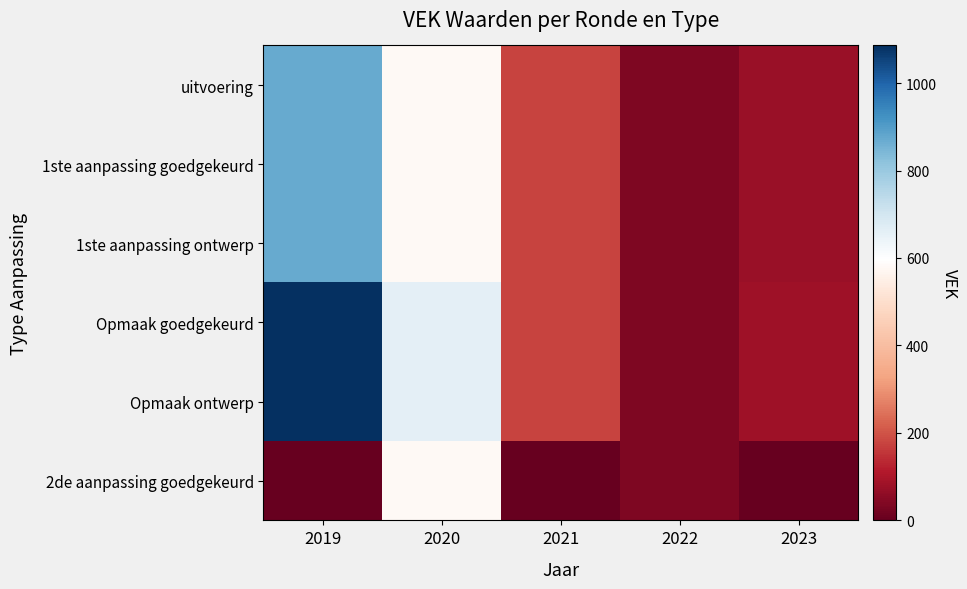

Reading left to right, extract all data points from this chart.

uitvoering: 2019=873	2020=580	2021=177	2022=36	2023=75
1ste aanpassing goedgekeurd: 2019=873	2020=580	2021=177	2022=36	2023=75
1ste aanpassing ontwerp: 2019=873	2020=580	2021=177	2022=36	2023=75
Opmaak goedgekeurd: 2019=1086	2020=661	2021=177	2022=36	2023=82
Opmaak ontwerp: 2019=1086	2020=661	2021=177	2022=36	2023=82
2de aanpassing goedgekeurd: 2019=0	2020=580	2021=0	2022=36	2023=0